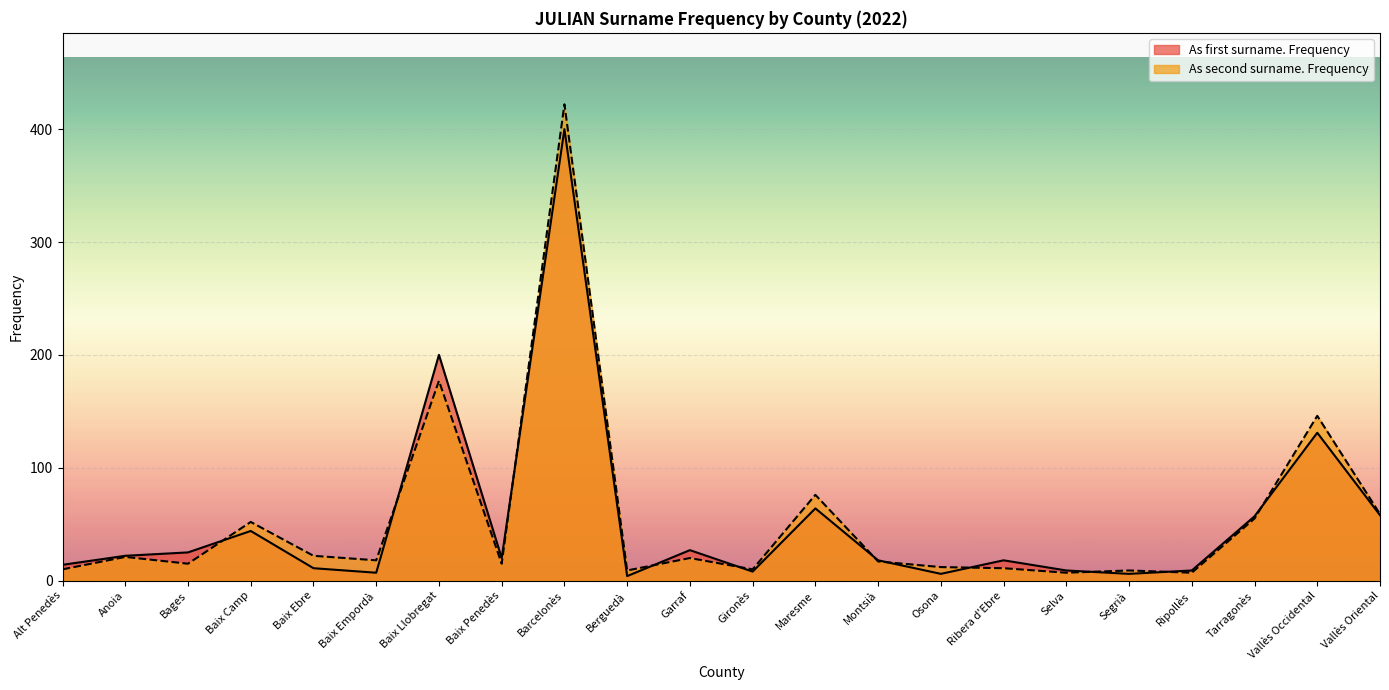

At Vallès Occidental, list the series in order from largest to smallest.

As second surname. Frequency, As first surname. Frequency